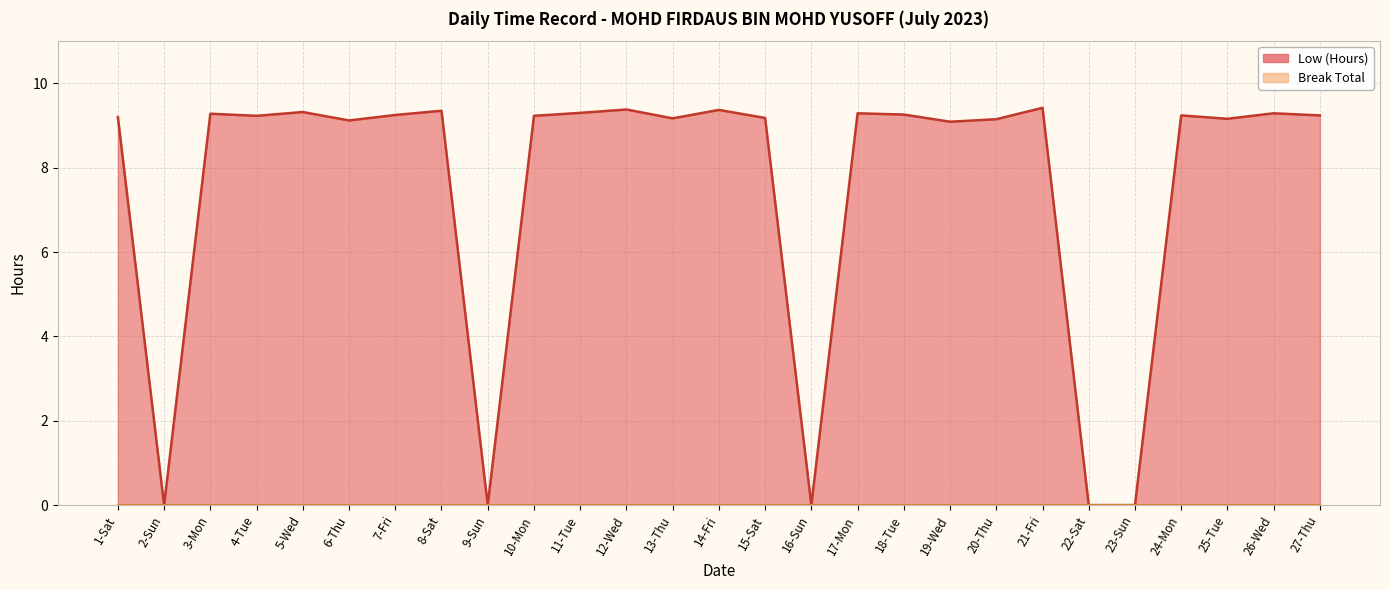

How many values exceed 9?

22